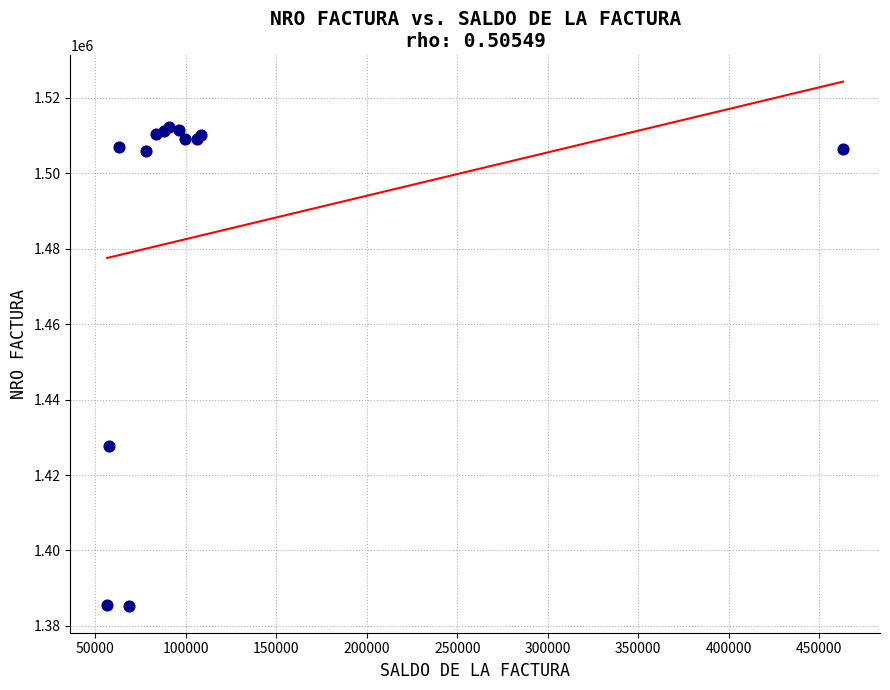

What Y value in the scatter plot is closest to 1448648?

1427710